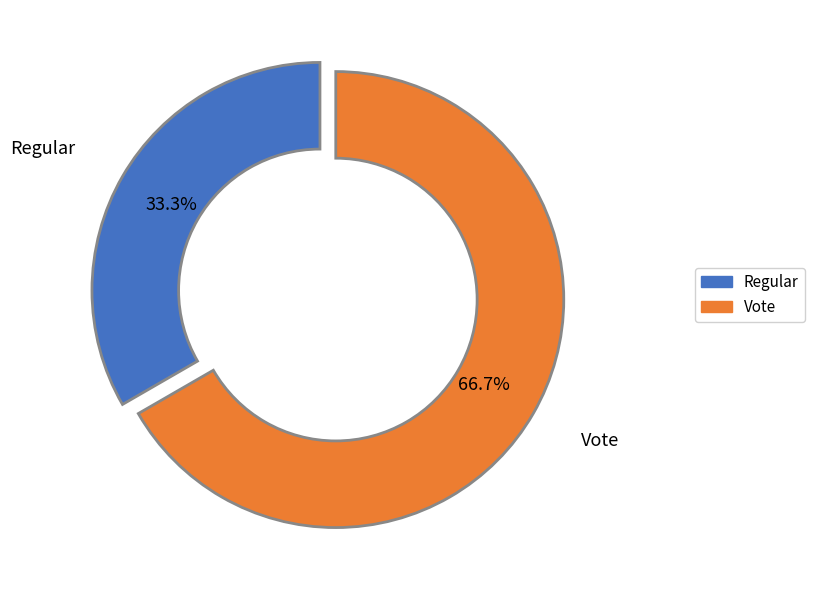

How many slices are in this pie chart?

2